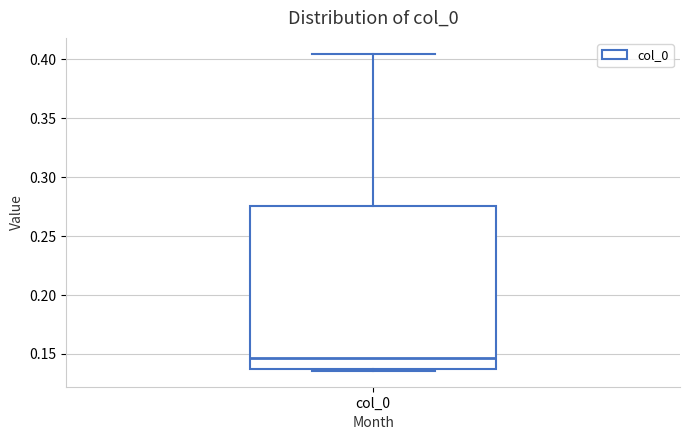

Read this box plot against the y-axis: the position of the median line, the range covered by the box, and the ends of both whiskers. The values are not printed on the chart, so give them approximately, as read against the axis.

median 0.145, box 0.135 to 0.275, whiskers 0.135 (just below the box's lower edge) to 0.405